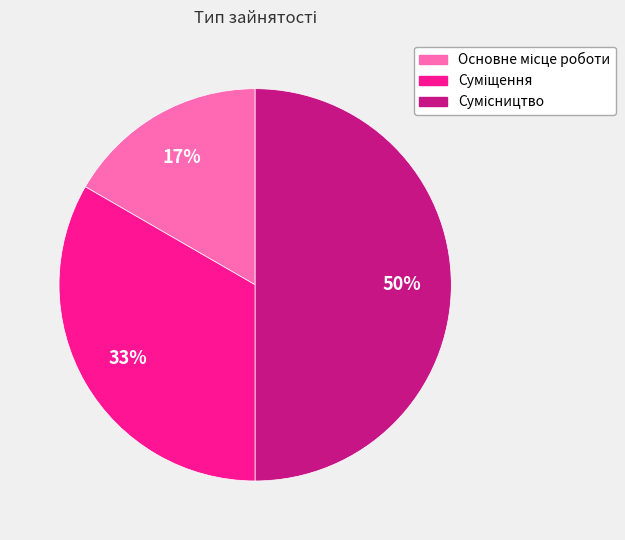

How many slices are in this pie chart?

3